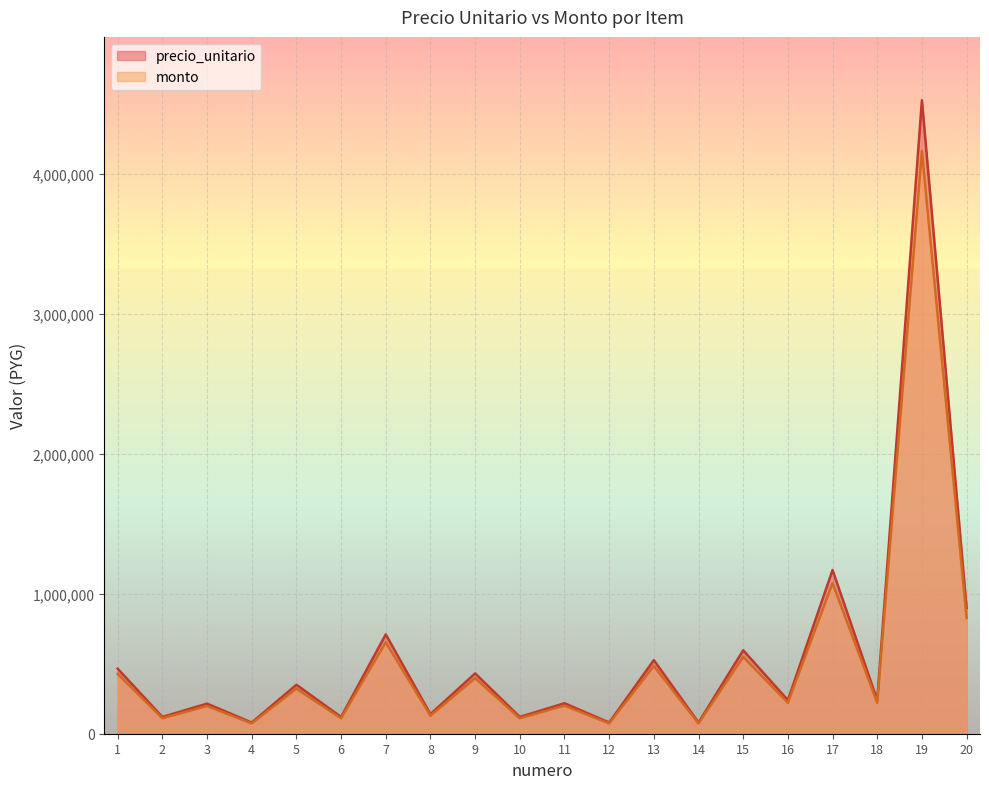

What is the total value across all series at 5?

672000.0